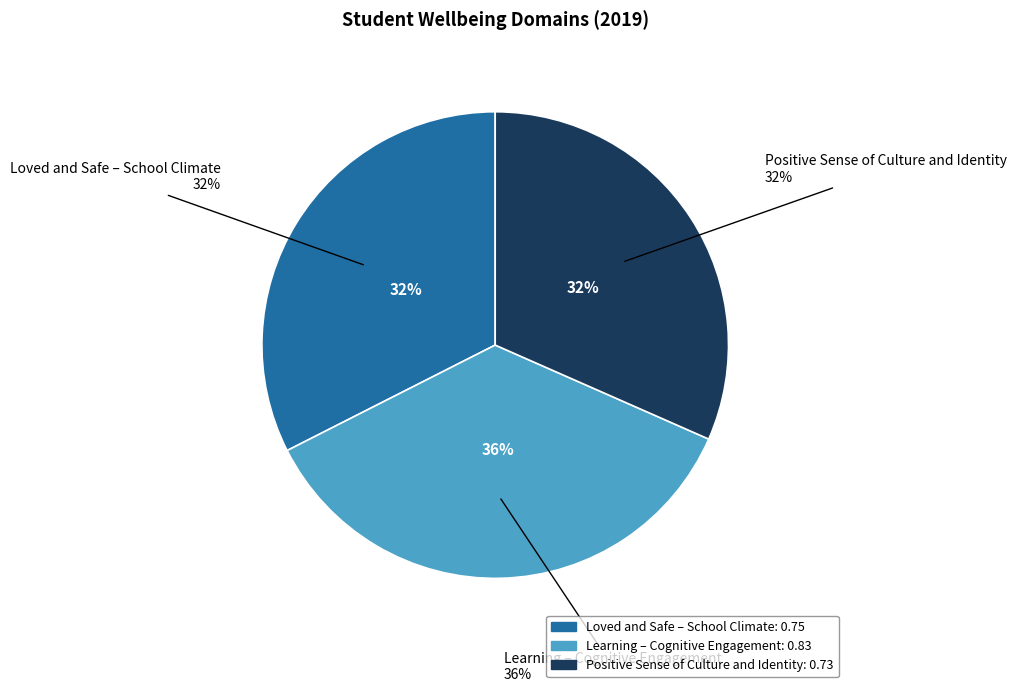

To the nearest percent, what percentage of the pie is Learning – Cognitive Engagement?

36%